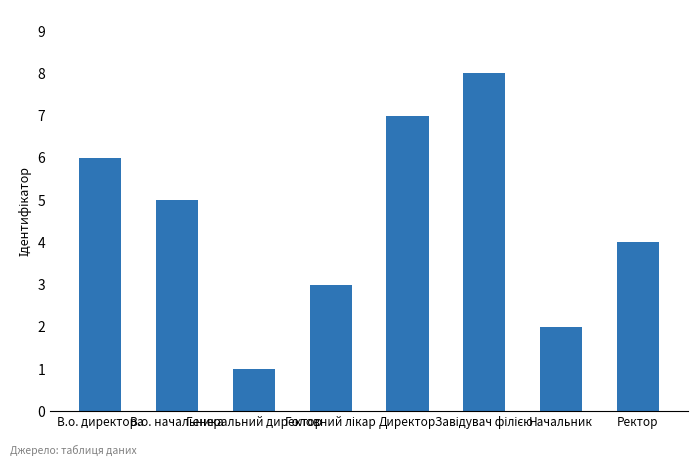

Between Генеральний директор and Ректор, which is larger?

Ректор